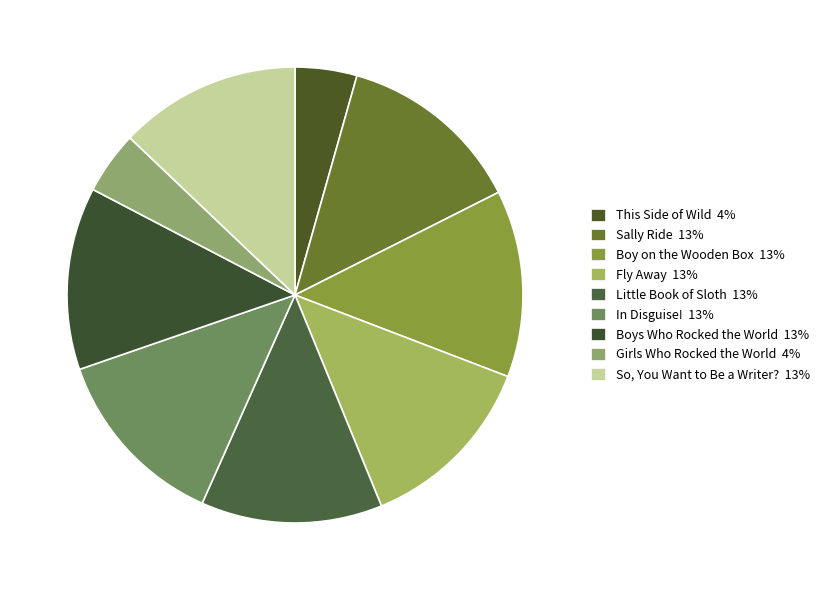

To the nearest percent, what is the average slice percentage?

11%